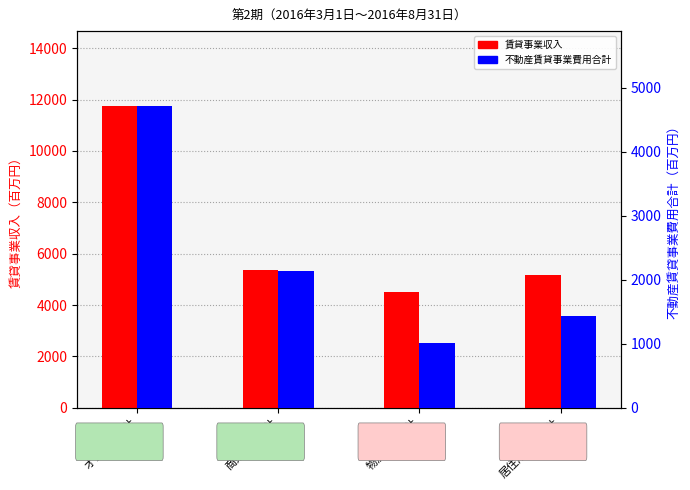

How many bars are there in total?

8